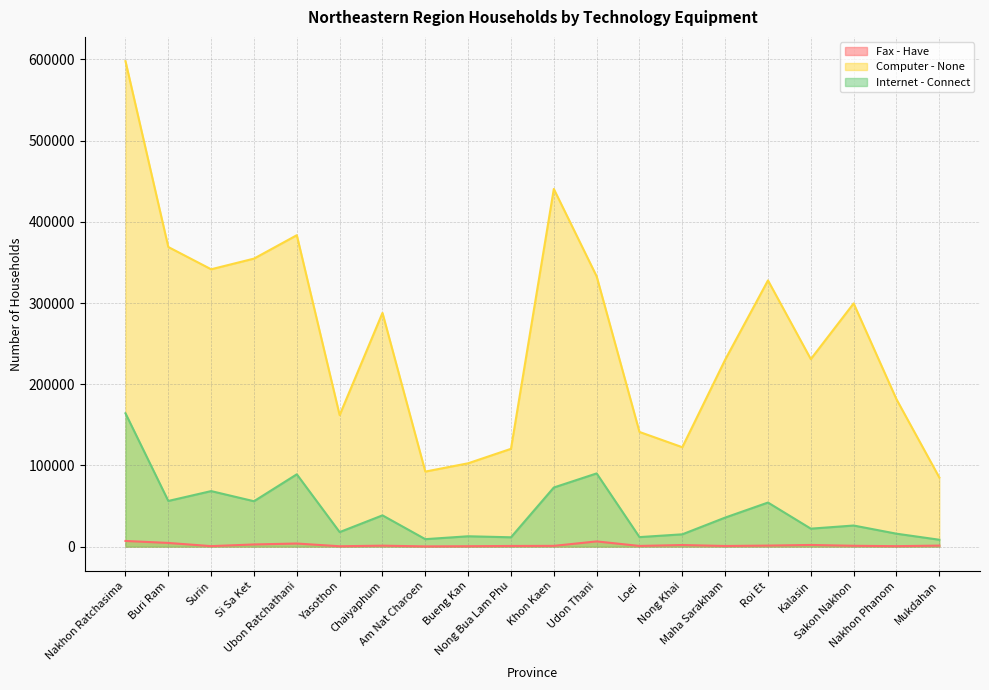

Is it true that Computer - None equals 92385 at Am Nat Charoen?

True